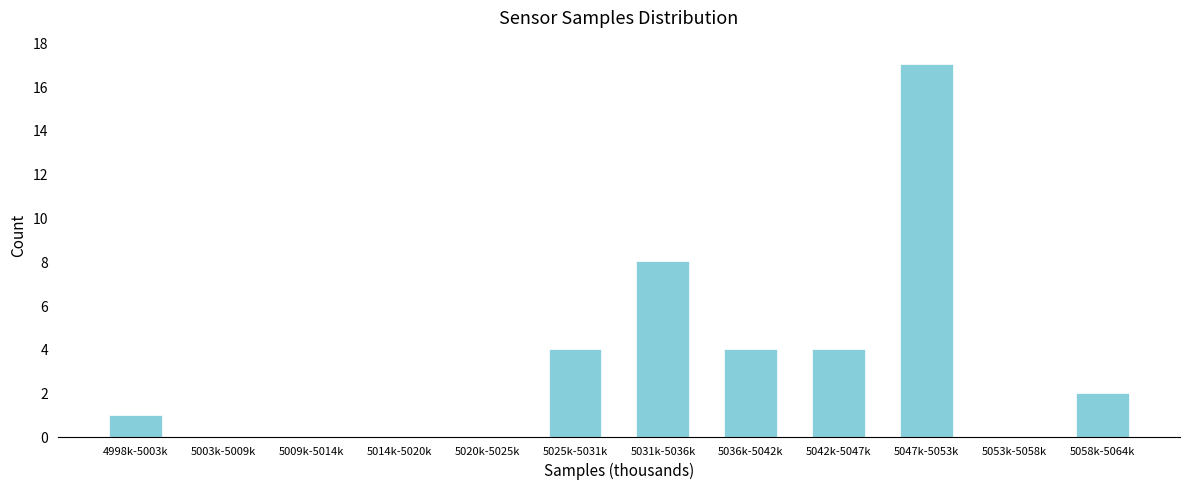

Reading left to right, transcribe all the data shown in this chart.

4998k-5003k=1	5003k-5009k=0	5009k-5014k=0	5014k-5020k=0	5020k-5025k=0	5025k-5031k=4	5031k-5036k=8	5036k-5042k=4	5042k-5047k=4	5047k-5053k=17	5053k-5058k=0	5058k-5064k=2